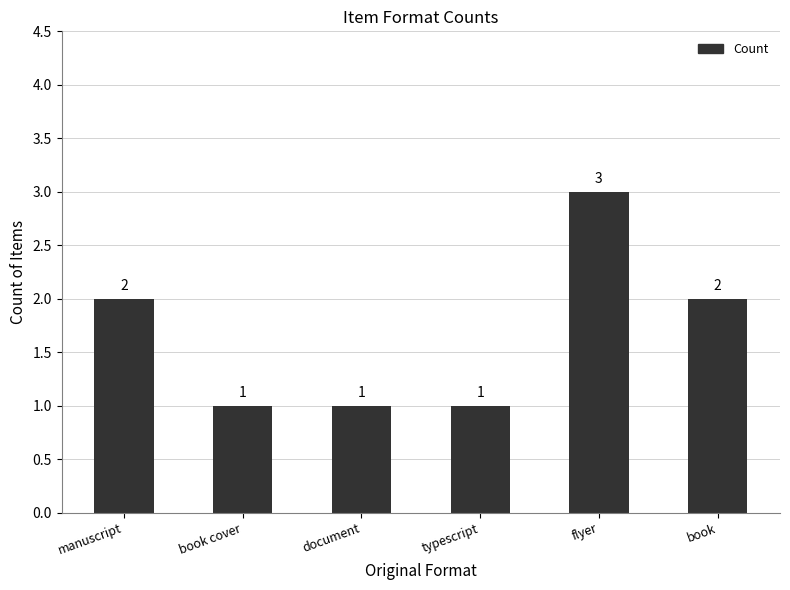

How many values are below 2?

3